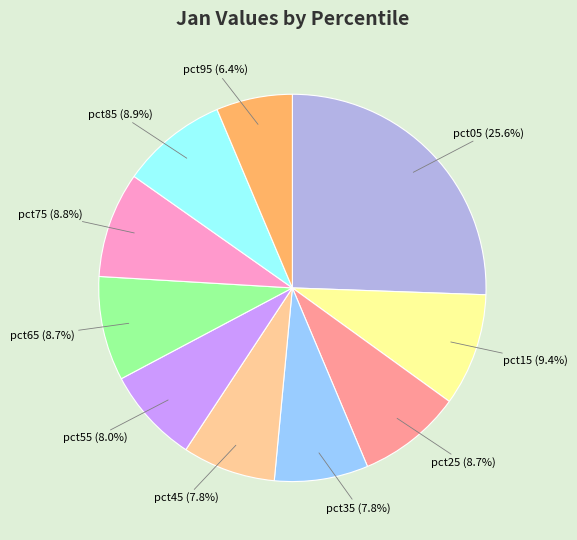

Does pct45 account for over 50% of the chart?

No